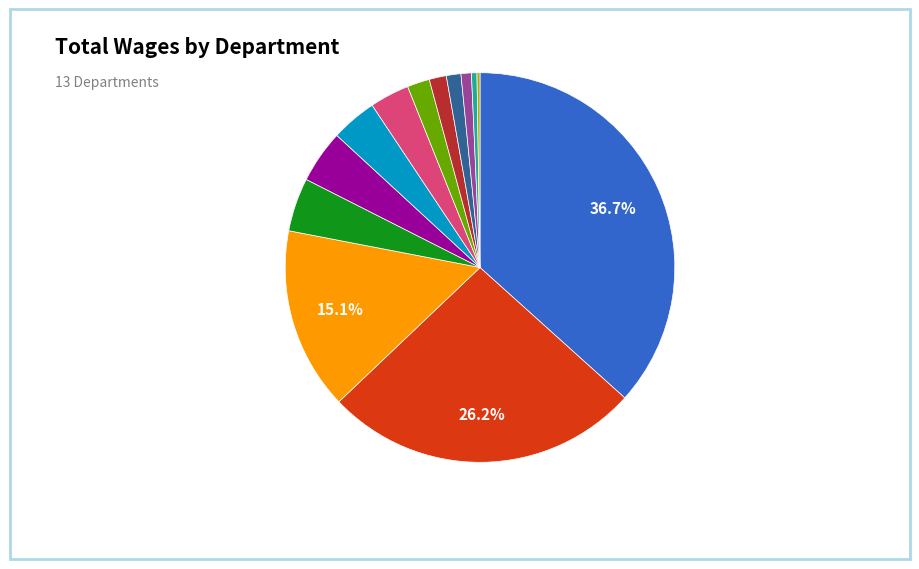

Is there any slice that represents more than half of the pie?

No